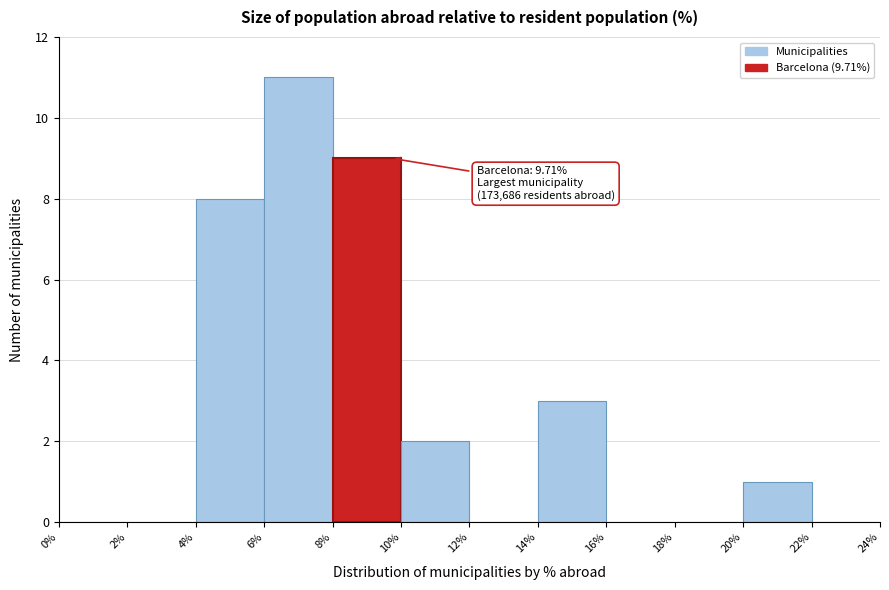

Over which range of the x-axis is the bar tallest?

6% to 8%